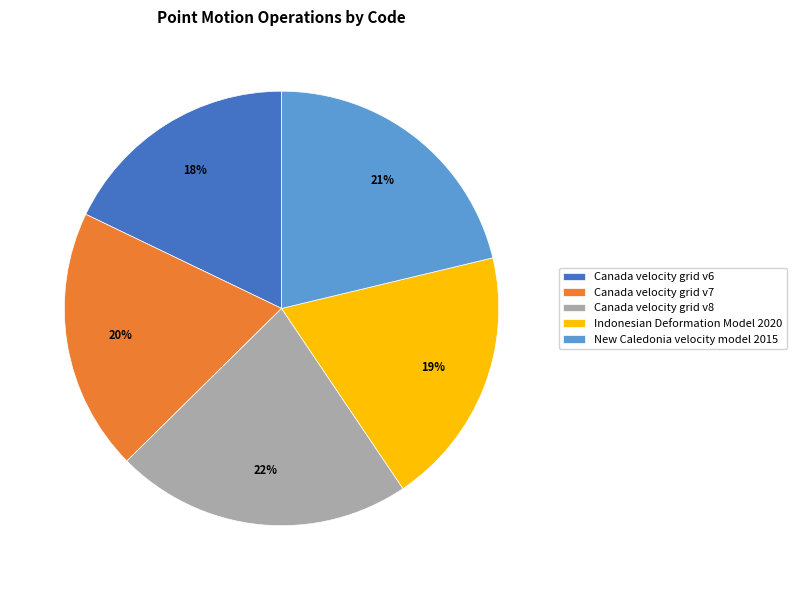

To the nearest percent, what is the difference between the largest and smallest slice percentages?

4%